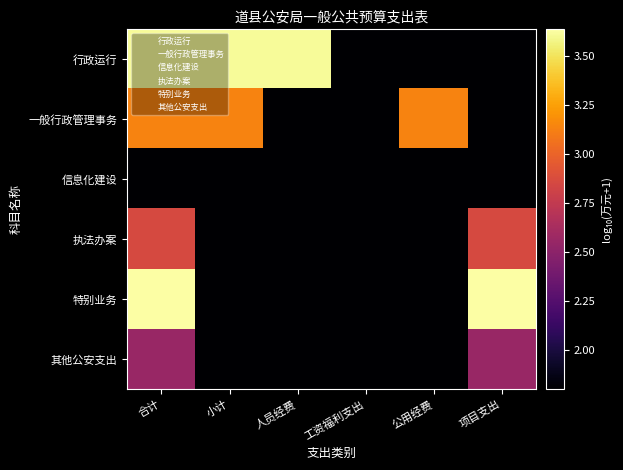

Reading left to right, what are all the values shown in this chart?

行政运行: 合计=3.6	小计=3.6	人员经费=3.6	工资福利支出=1.8	公用经费=1.8	项目支出=1.8
一般行政管理事务: 合计=3.1	小计=3.1	人员经费=1.8	工资福利支出=1.8	公用经费=3.1	项目支出=1.8
信息化建设: 合计=1.8	小计=1.8	人员经费=1.8	工资福利支出=1.8	公用经费=1.8	项目支出=1.8
执法办案: 合计=2.9	小计=1.8	人员经费=1.8	工资福利支出=1.8	公用经费=1.8	项目支出=2.9
特别业务: 合计=3.6	小计=1.8	人员经费=1.8	工资福利支出=1.8	公用经费=1.8	项目支出=3.6
其他公安支出: 合计=2.6	小计=1.8	人员经费=1.8	工资福利支出=1.8	公用经费=1.8	项目支出=2.6